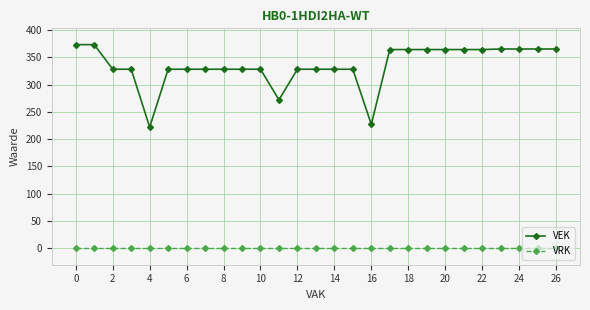

Rank the series by their average value, from highest to lowest.

VEK, VRK